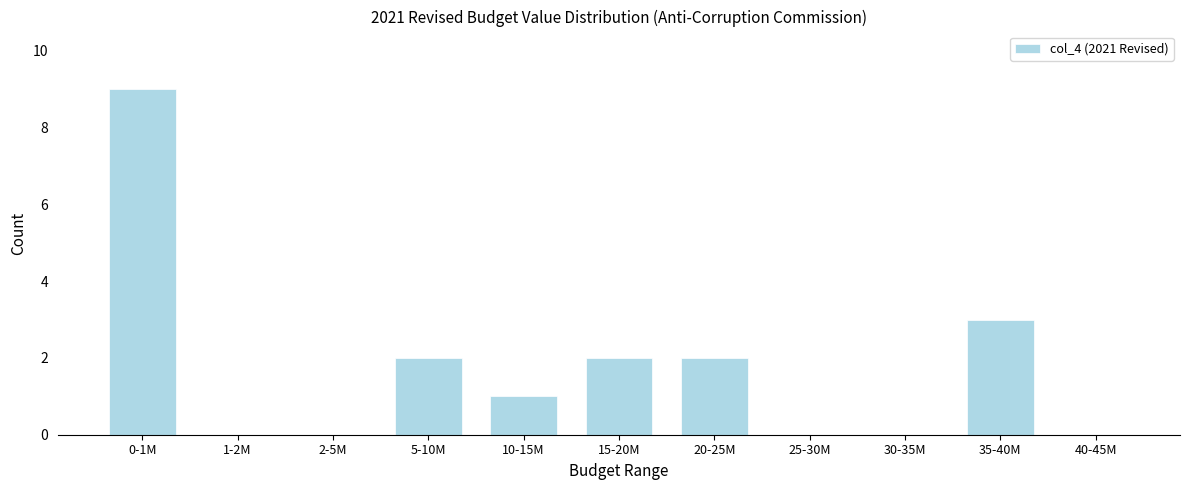

Reading right to left, list all the values displayed in this chart.

40-45M=0	35-40M=3	30-35M=0	25-30M=0	20-25M=2	15-20M=2	10-15M=1	5-10M=2	2-5M=0	1-2M=0	0-1M=9